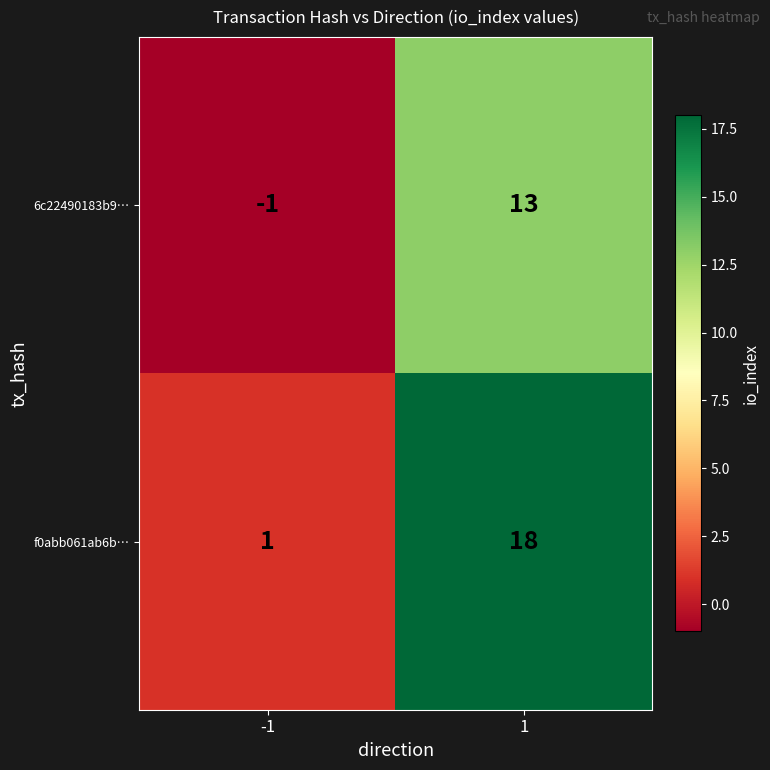

What is the approximate value of f0abb061ab6b… at 1?

18